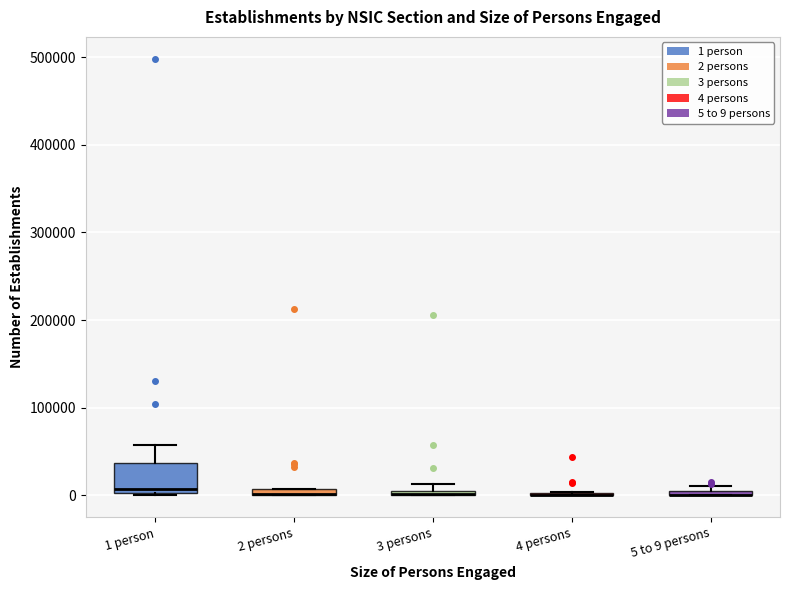

Where is the upper edge of the box for 2 persons on the y-axis? The values are not printed on the chart, so give them approximately, as read against the axis.

10000